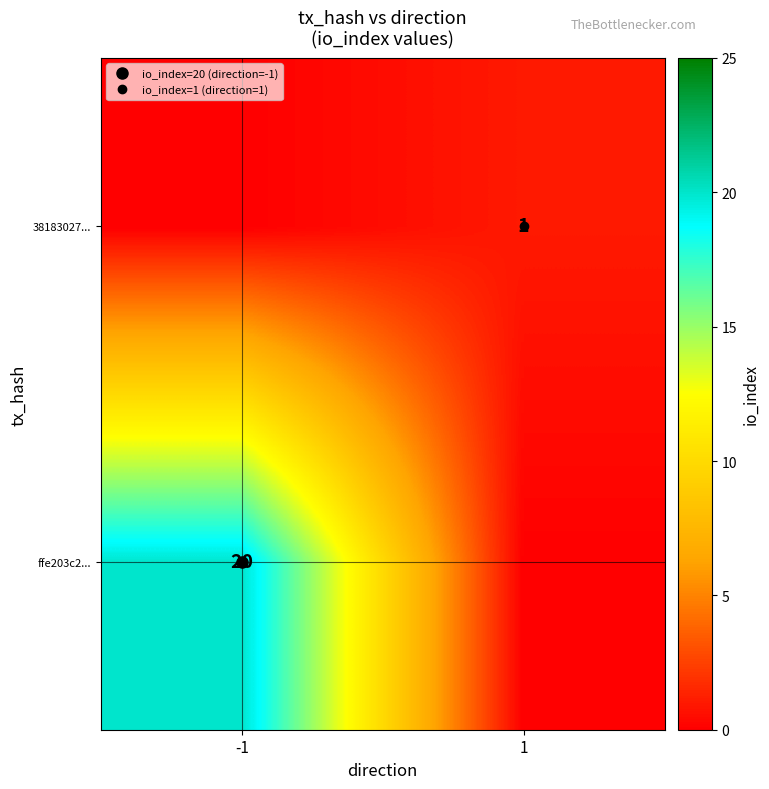

True or false: ffe203c2... has a value of 13 at 1.

False